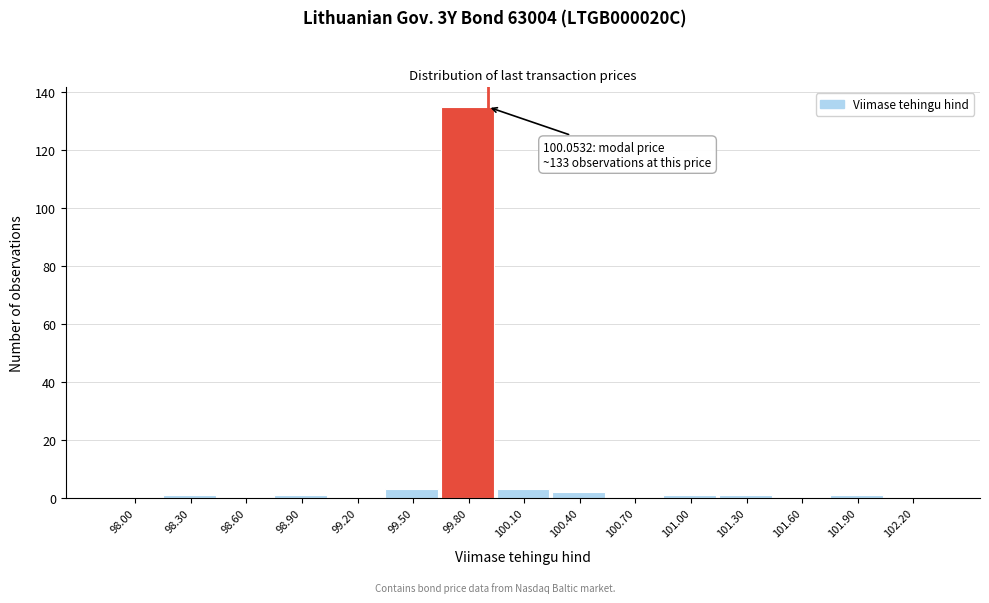

Reading left to right, transcribe all the data shown in this chart.

98.00=0	98.30=1	98.60=0	98.90=1	99.20=0	99.50=3	99.80=135	100.10=3	100.40=2	100.70=0	101.00=1	101.30=1	101.60=0	101.90=1	102.20=0